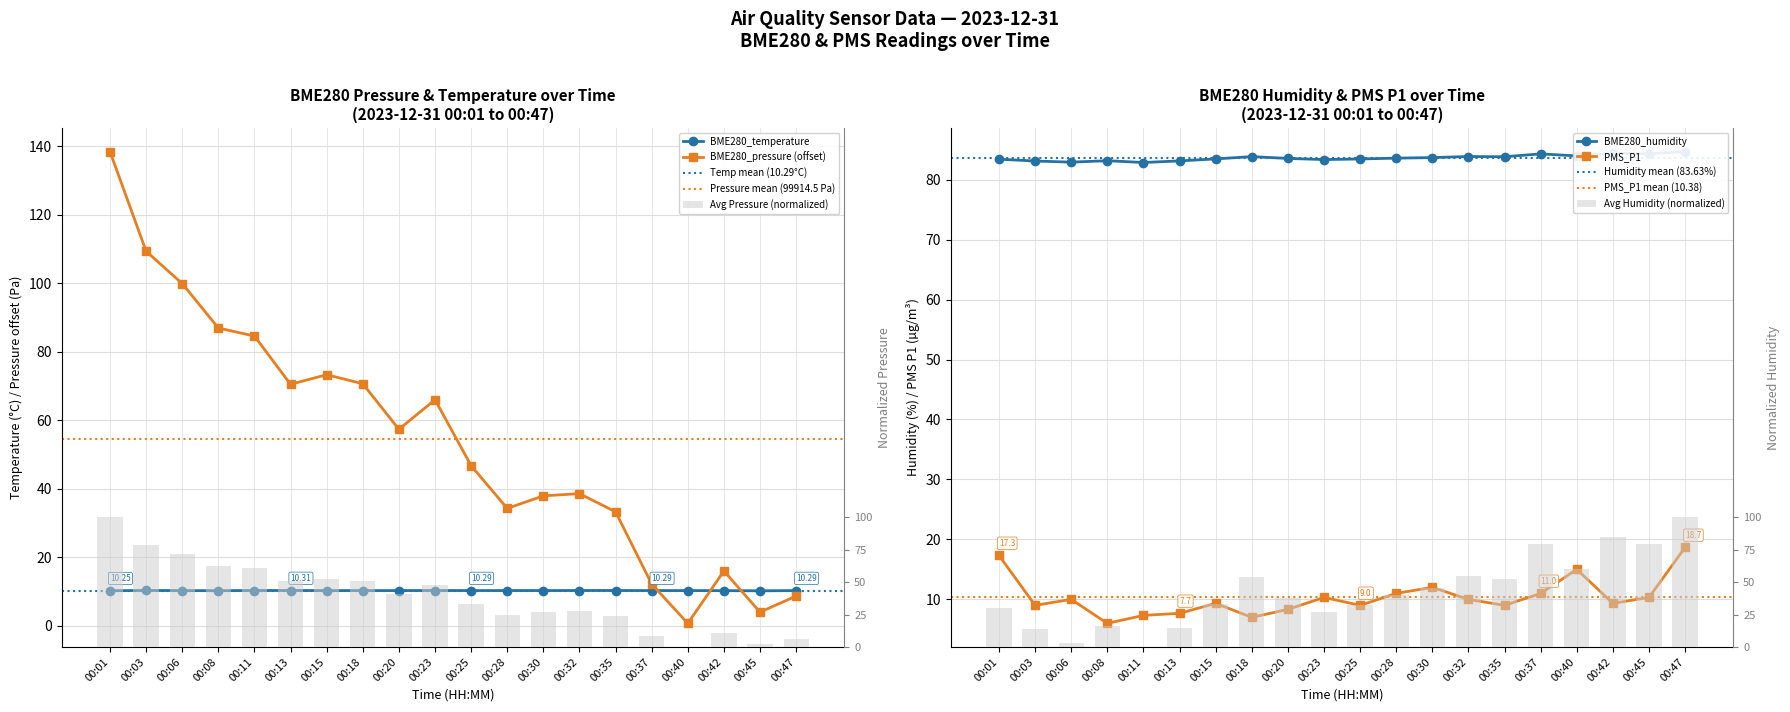

What is the lowest value of the BME280_temperature series?

10.2